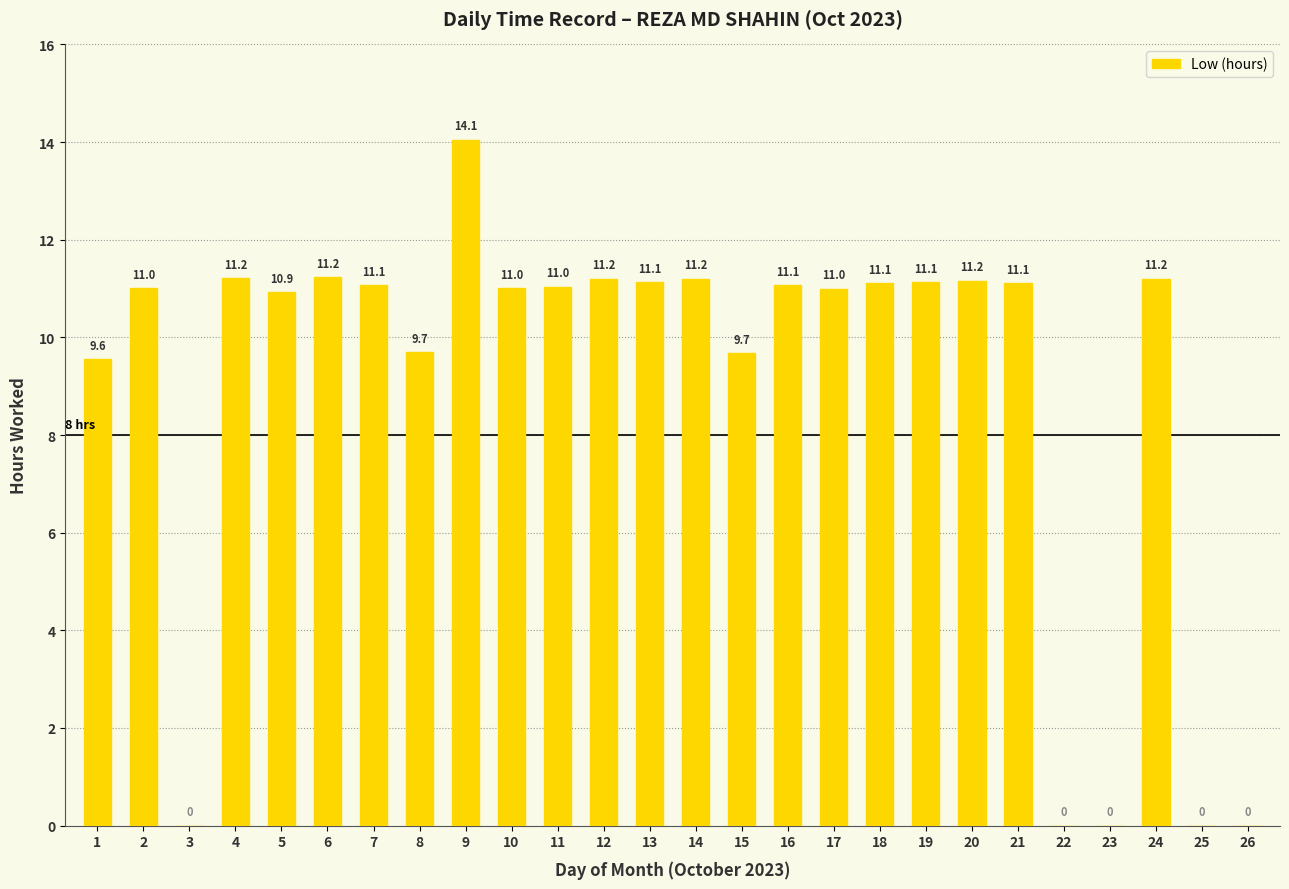

The value at 24 is 11.2. True or false?

True